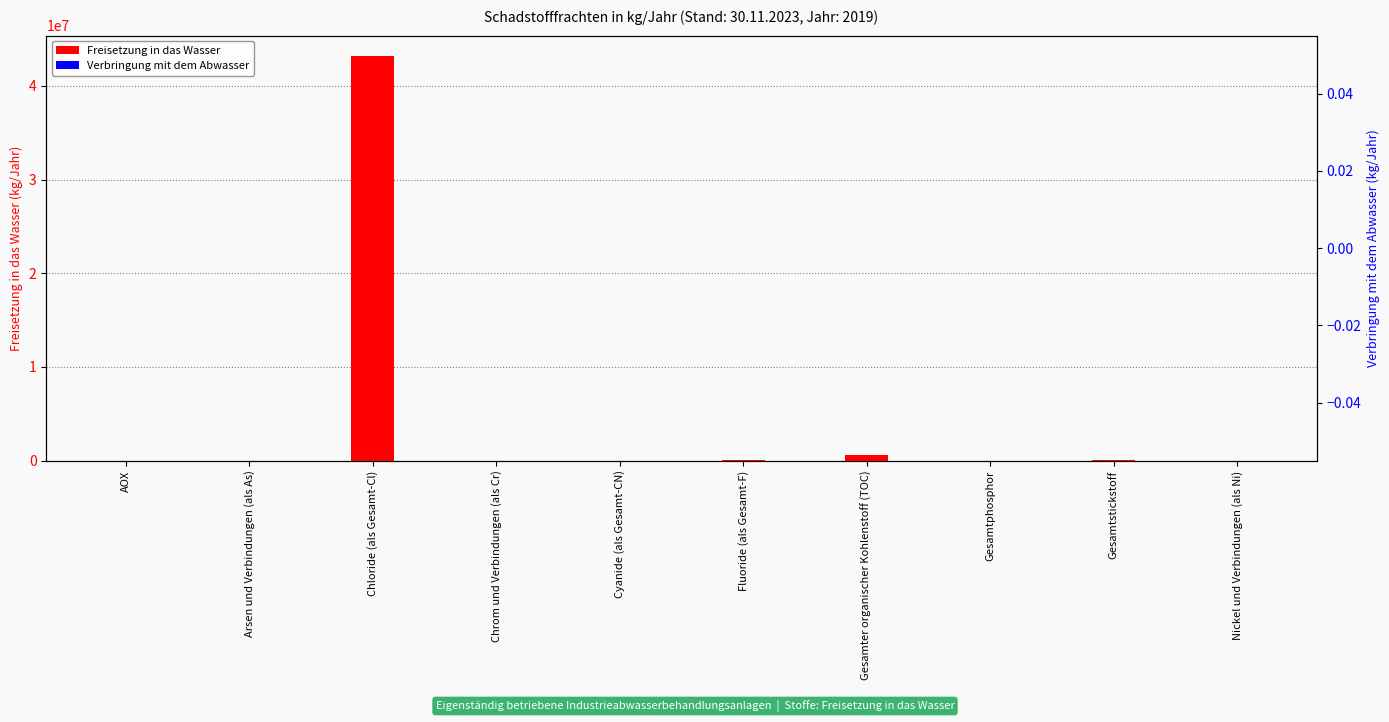

Read the Freisetzung in das Wasser value at Fluoride (als Gesamt-F), to the nearest 50.

26600